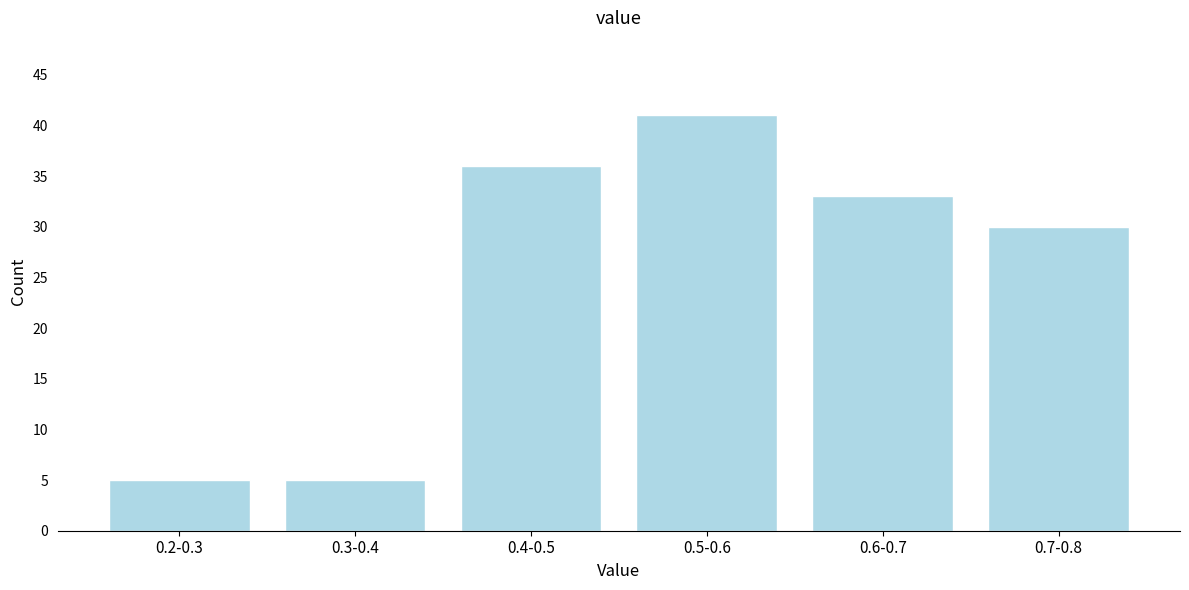

Reading right to left, what are all the values shown in this chart?

30	33	41	36	5	5